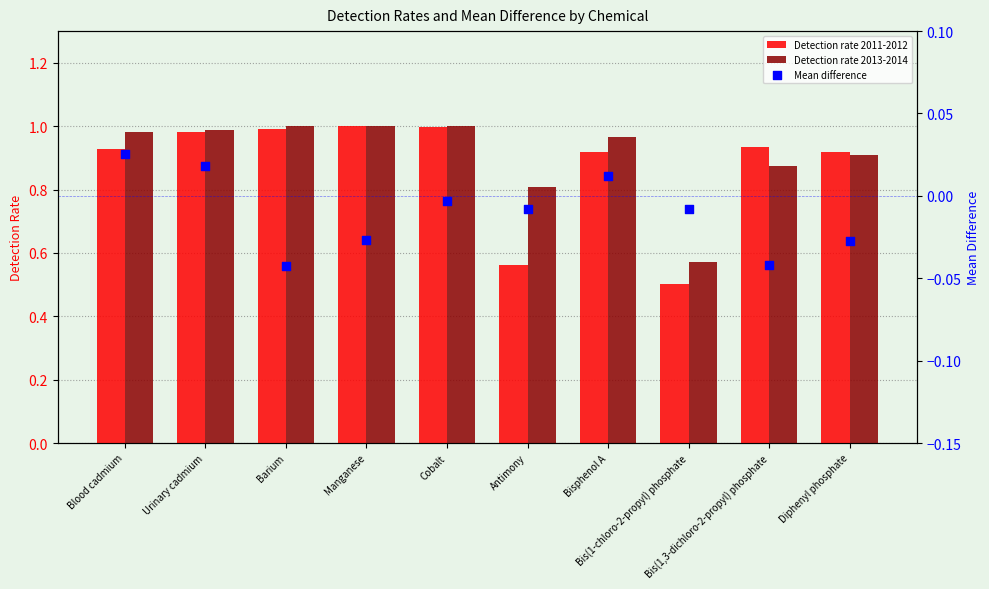

Which series contains the highest Y value?

Detection rate 2011-2012